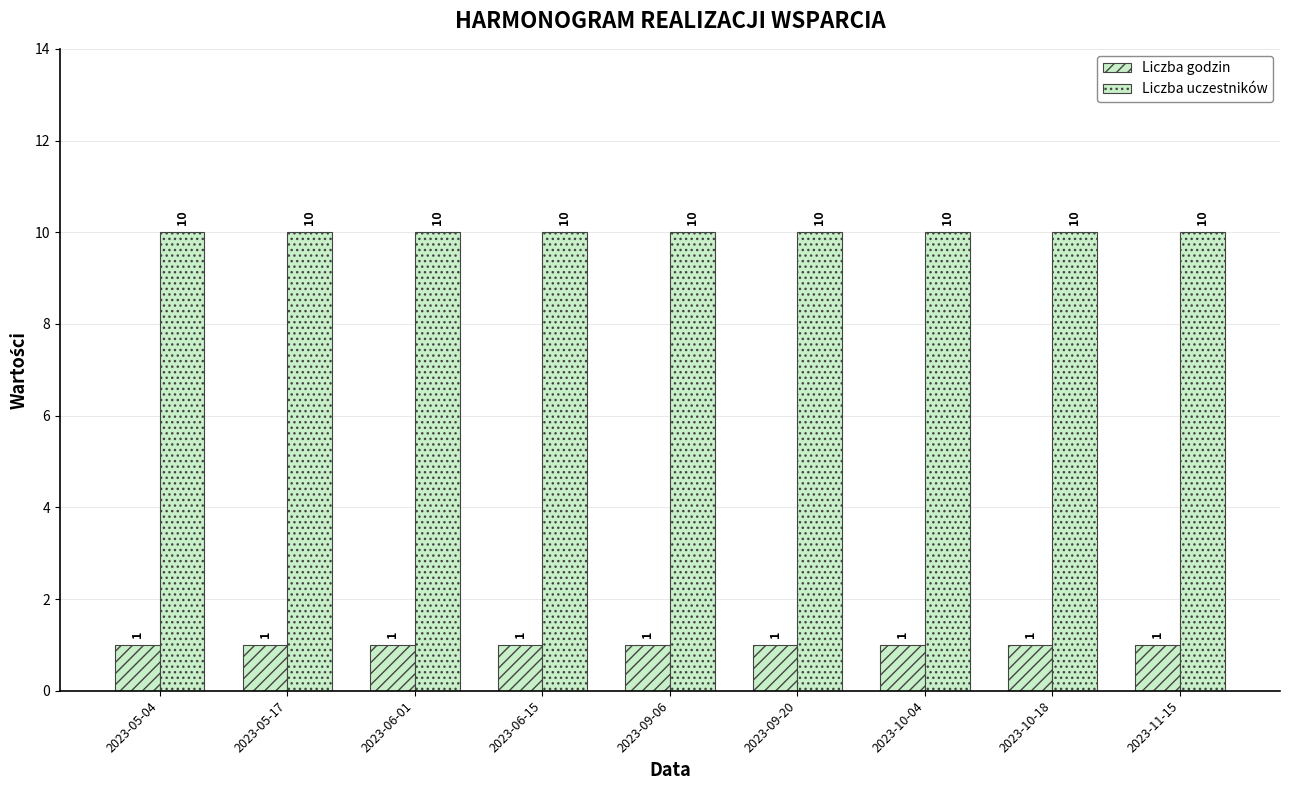

What is the maximum value for Liczba uczestników?

10